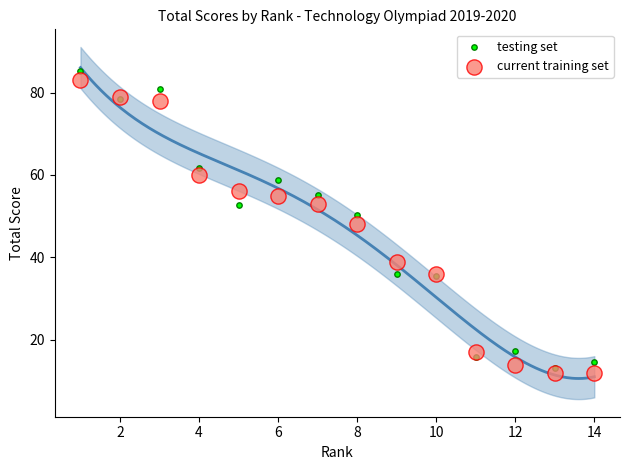

In the current training set series, what Y value is closest to 47?

48.0